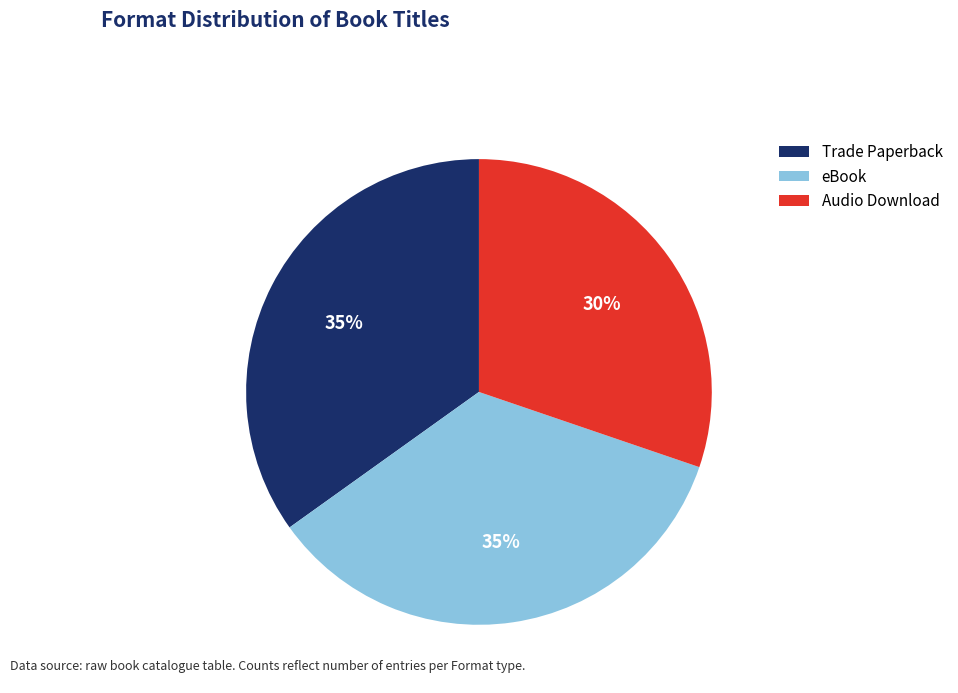

What is the smallest slice in the pie chart?

Audio Download